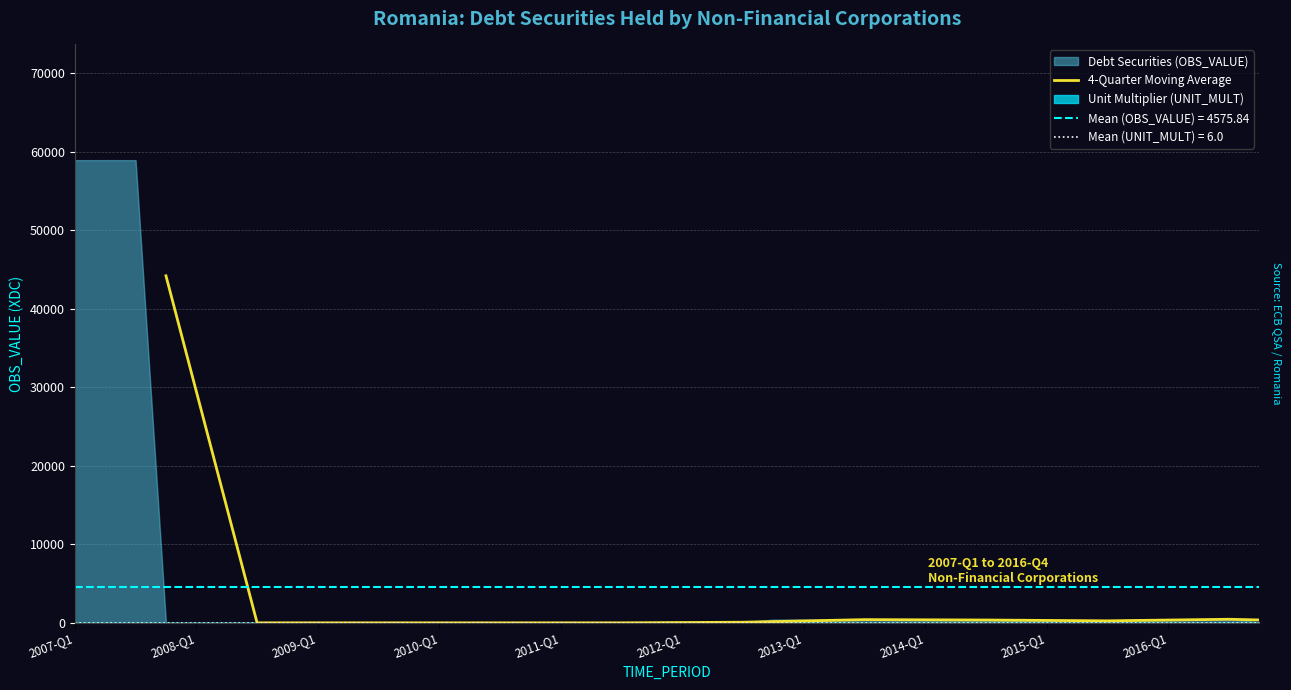

What is the highest value of the 4-Quarter Moving Average series?

44191.7